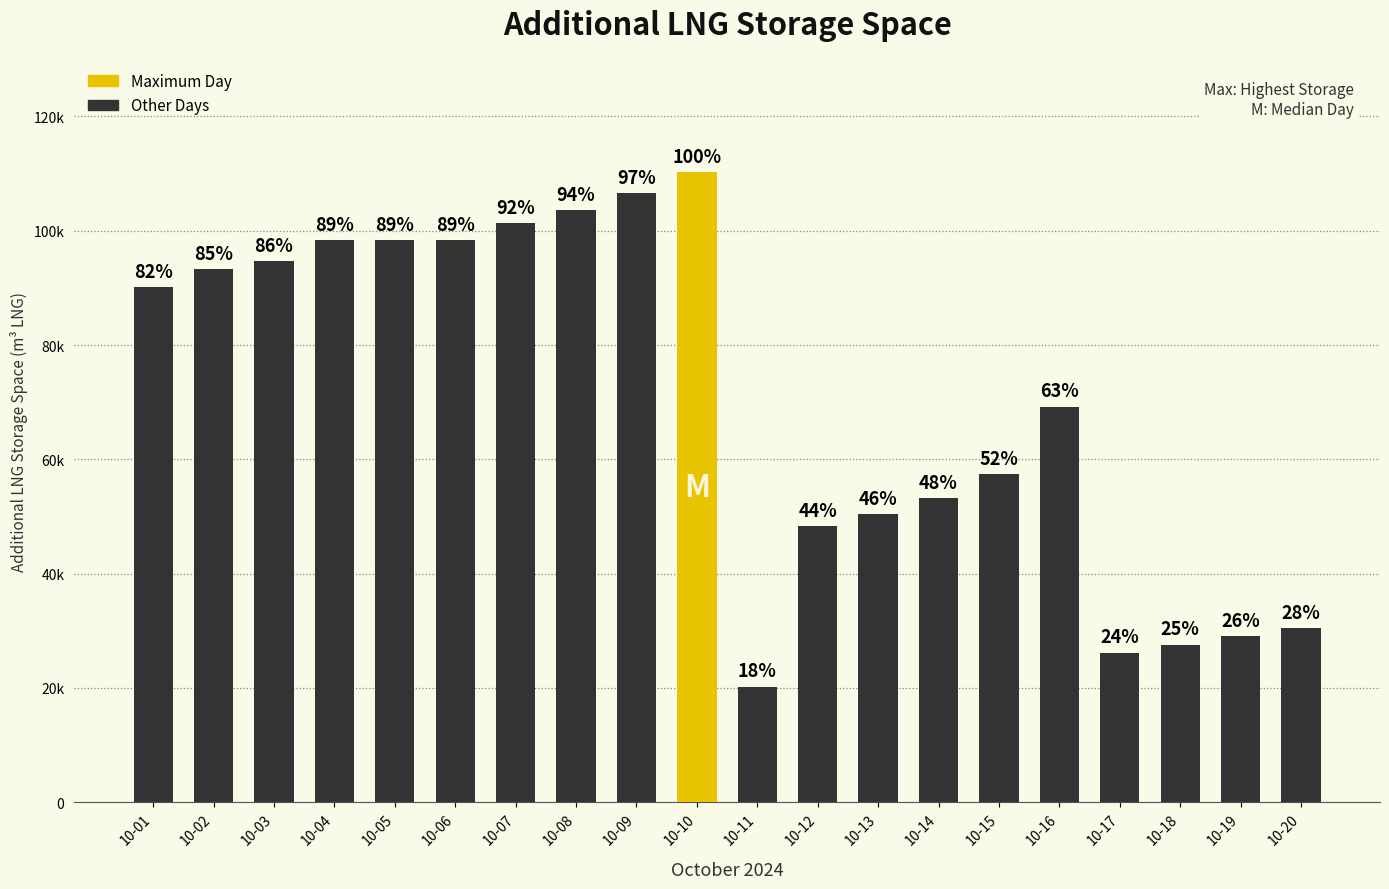

List the labels in order of value, largest first.

10-10, 10-09, 10-08, 10-07, 10-04, 10-05, 10-06, 10-03, 10-02, 10-01, 10-16, 10-15, 10-14, 10-13, 10-12, 10-20, 10-19, 10-18, 10-17, 10-11